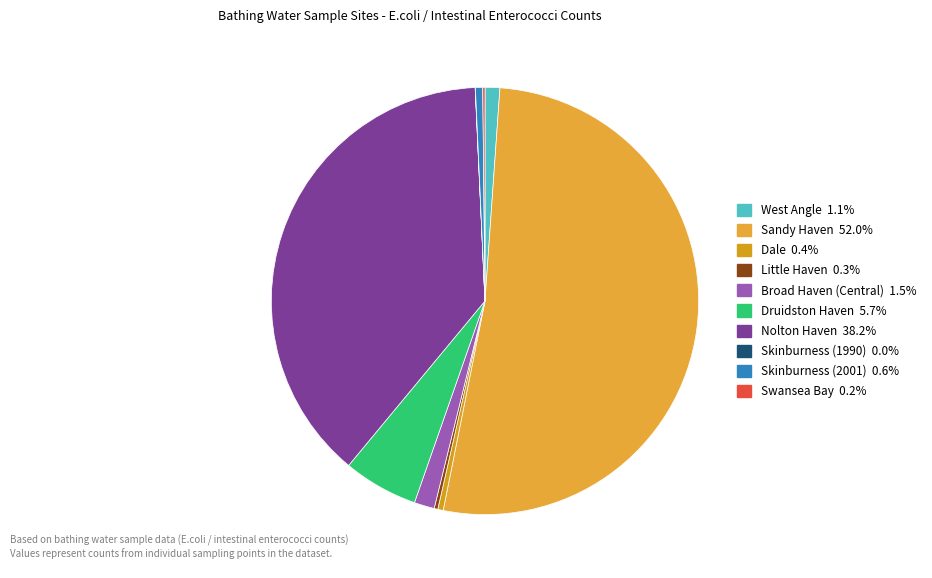

To the nearest percent, what percentage of the pie is Broad Haven (Central)?

2%